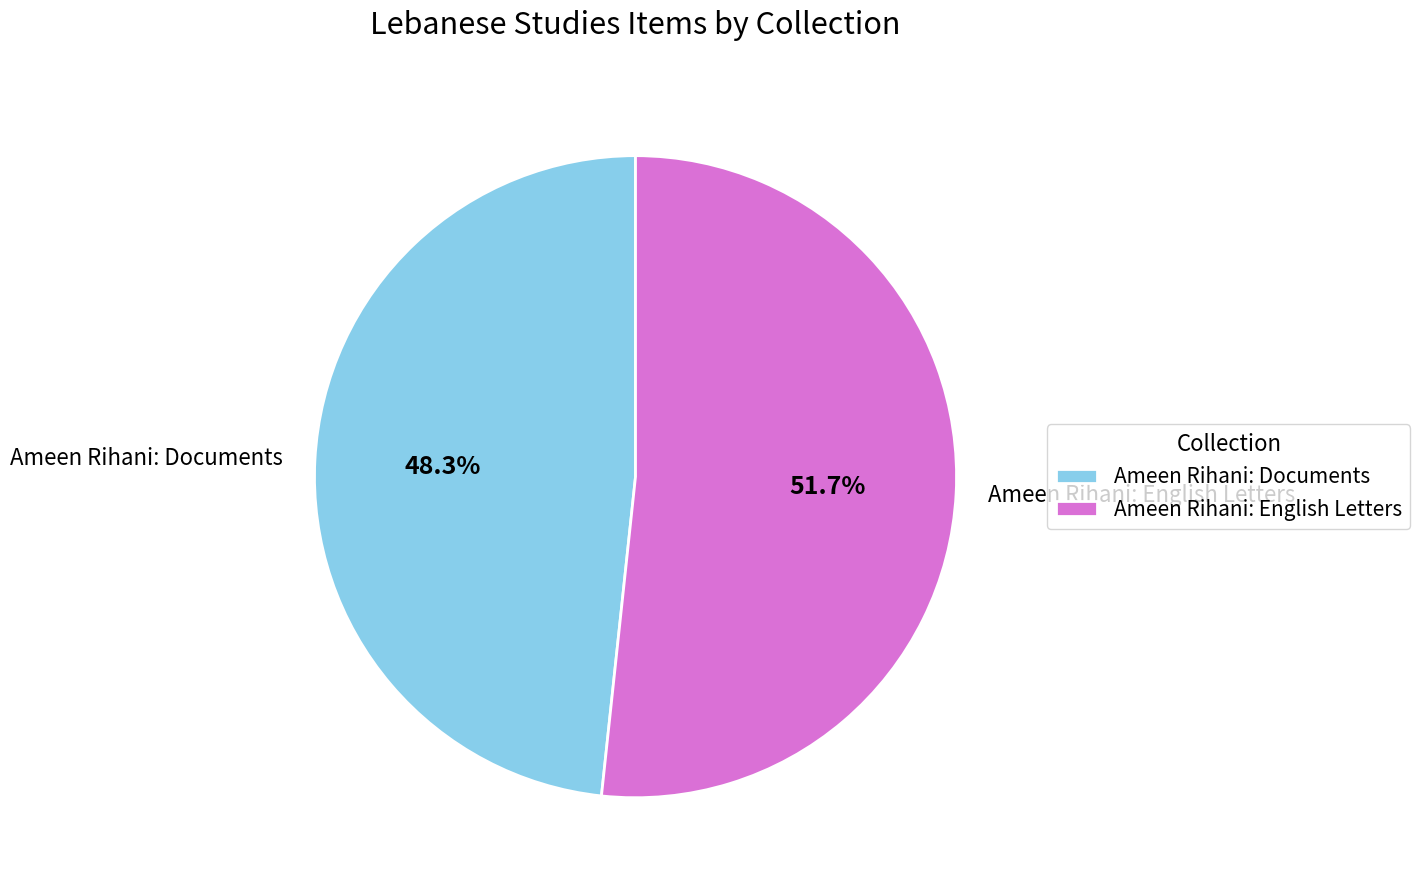

True or false: Ameen Rihani: English Letters accounts for 62% of the total.

False